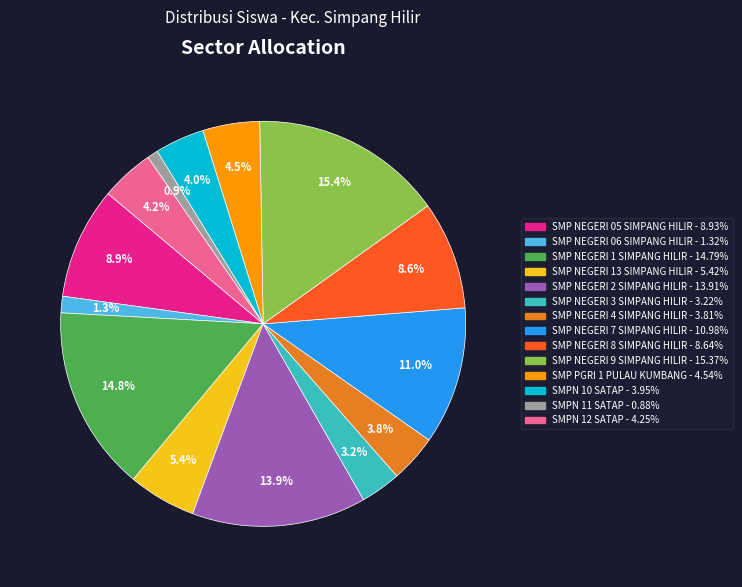

Which slice is the largest?

SMP NEGERI 9 SIMPANG HILIR